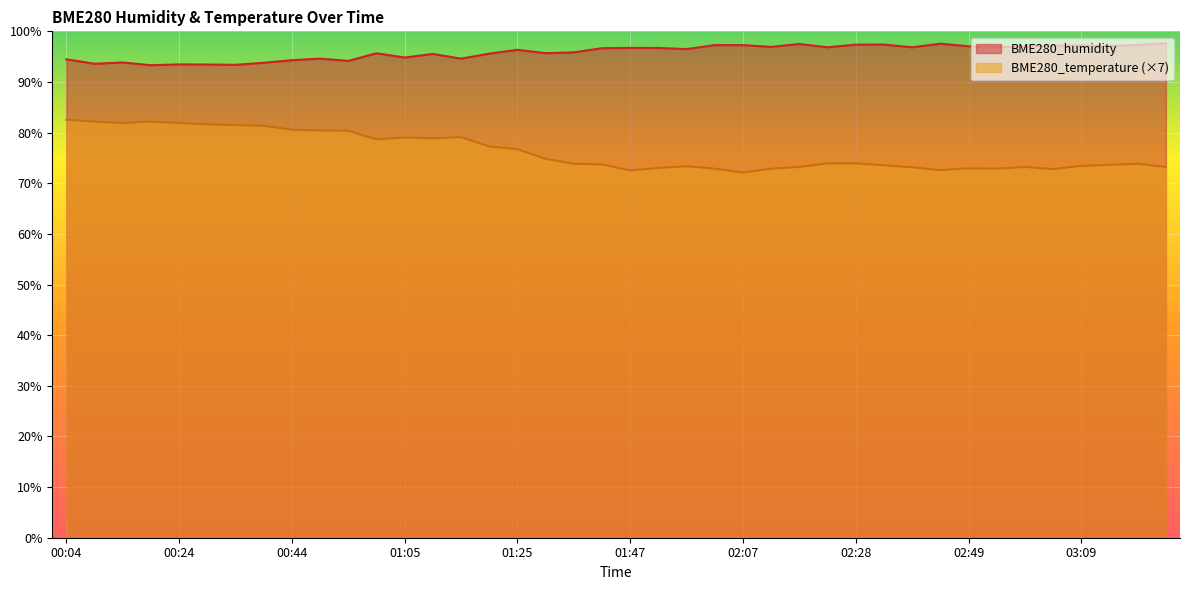

At which label does BME280_humidity reach its peak?

03:25